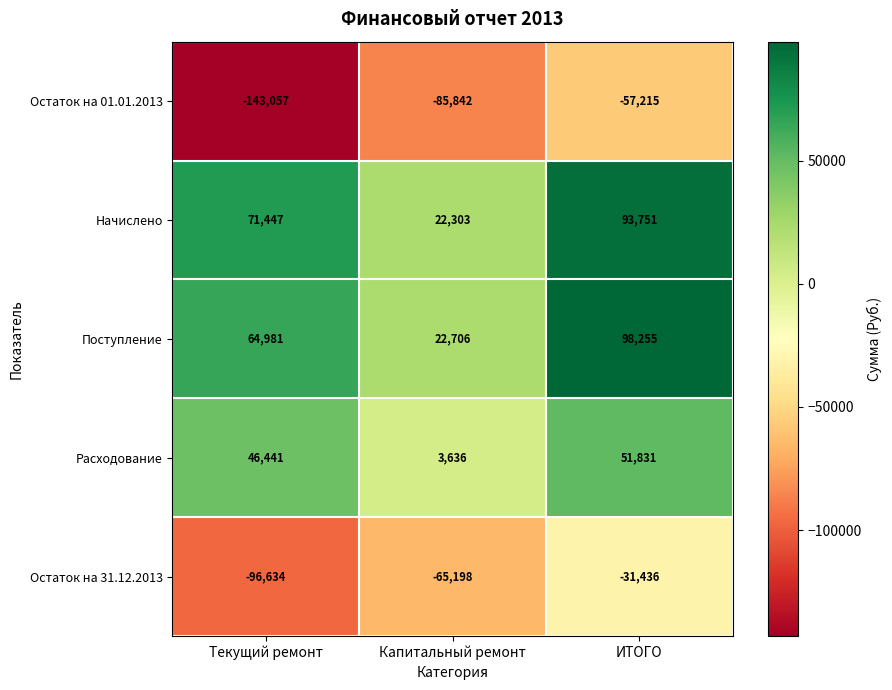

Read the Поступление value at Капитальный ремонт.

22706